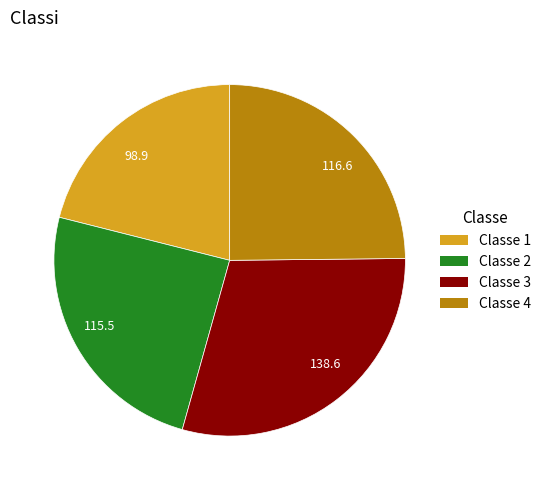

What is the ratio of the value at 115.5 to the value at 116.6?

1.0